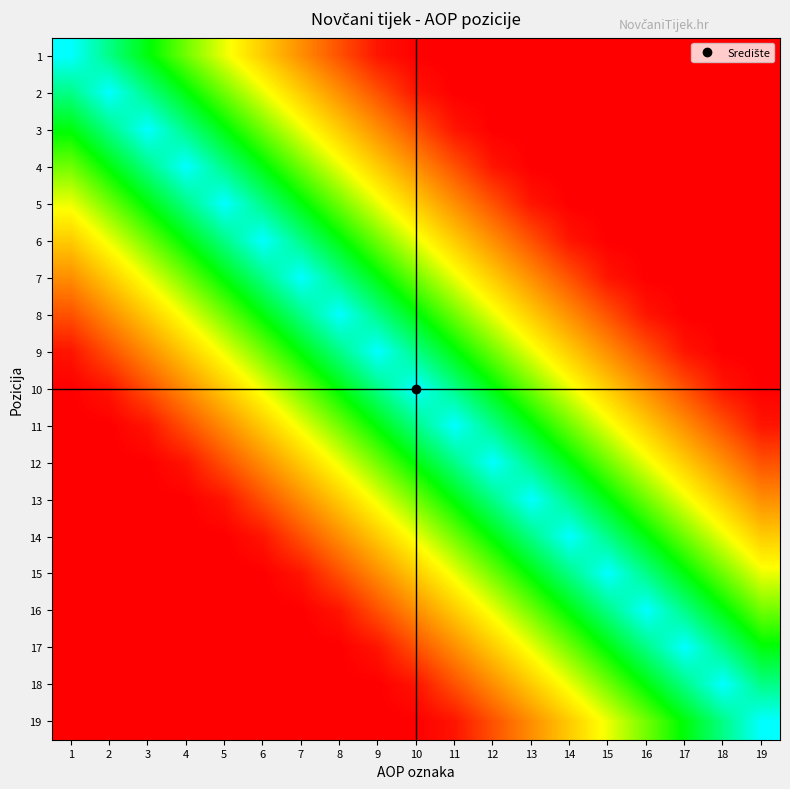

At 14, list the series in order from smallest to largest.

1, 2, 3, 4, 5, 6, 7, 8, 9, 19, 10, 18, 11, 17, 12, 16, 13, 15, 14